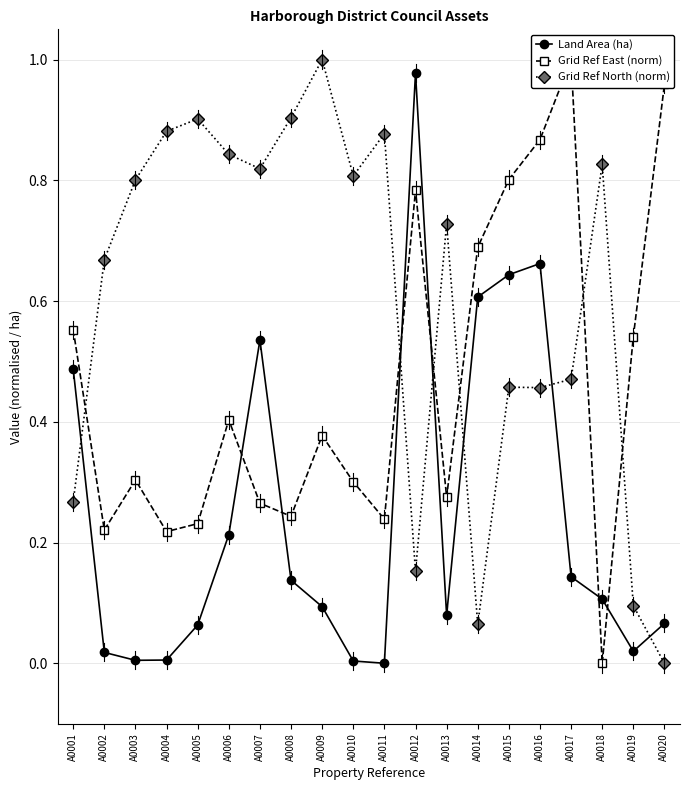

At which category is the sum across all series the highest?

A0016